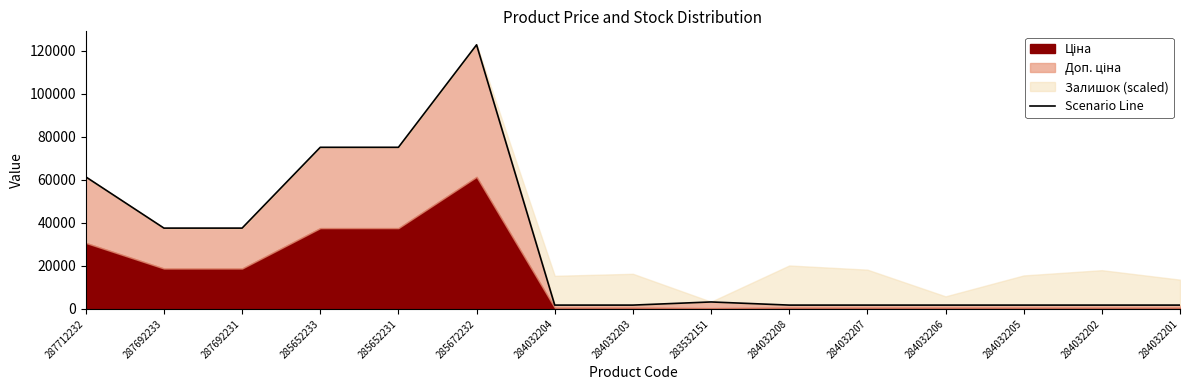

At which label is the value closest to 62321?

287712232